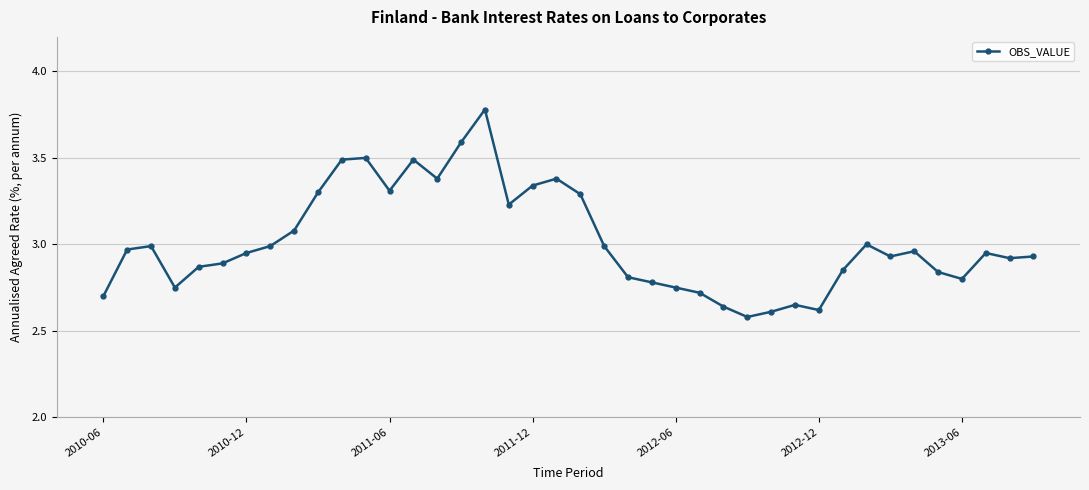

What is the difference between the second highest and minimum values?

1.0